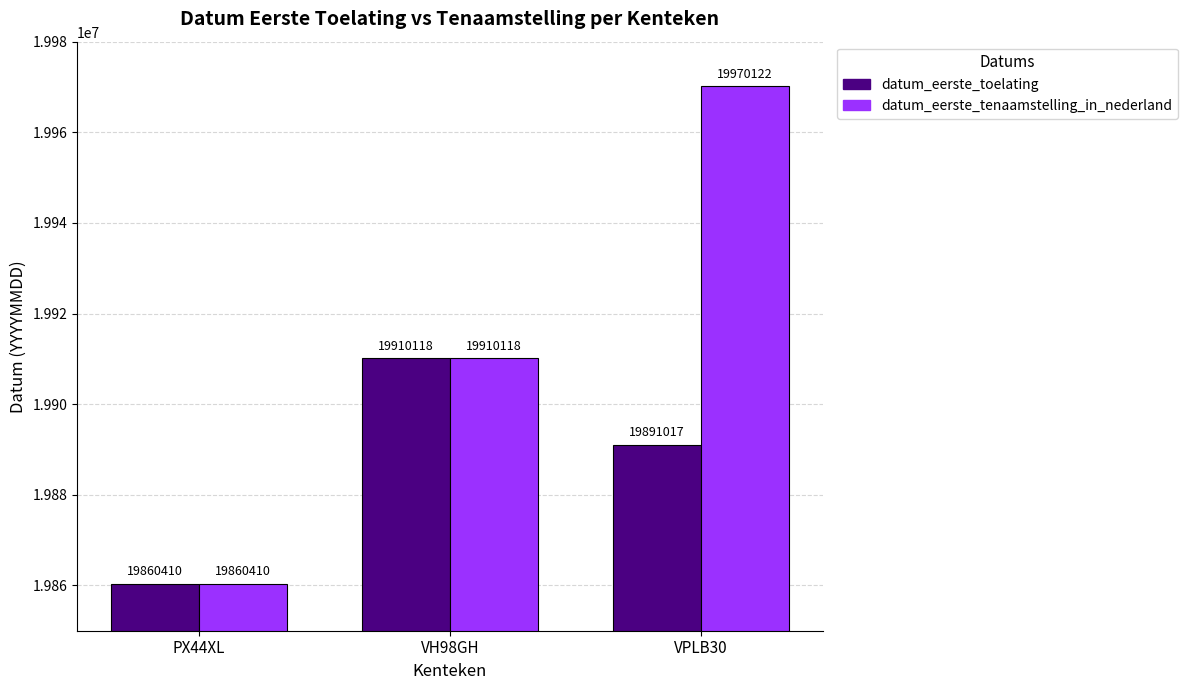

What is the label of the 2nd bar from the left?

VH98GH